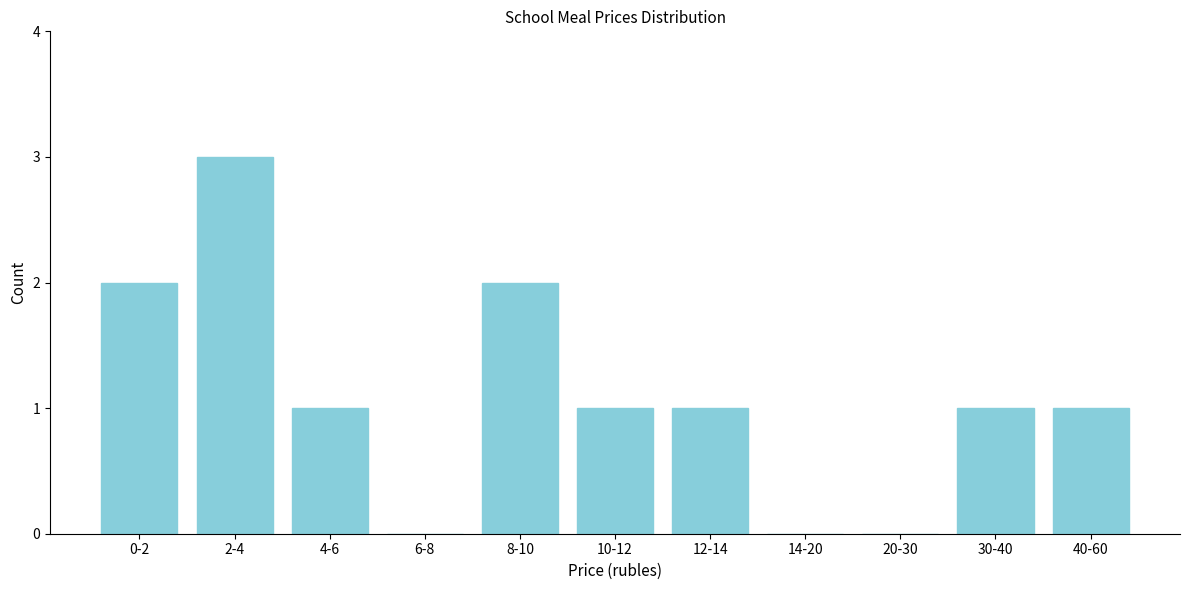

Reading left to right, transcribe all the data shown in this chart.

0-2=2	2-4=3	4-6=1	6-8=0	8-10=2	10-12=1	12-14=1	14-20=0	20-30=0	30-40=1	40-60=1